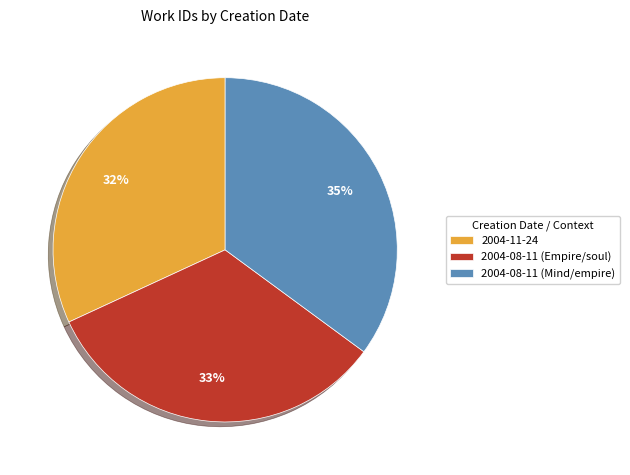

The 2004-08-11 (Empire/soul) slice represents 33% of the pie. True or false?

True